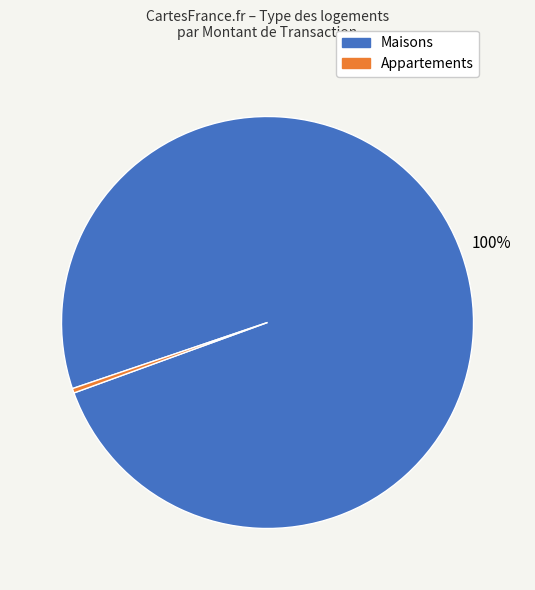

Does any single category account for the majority?

Yes